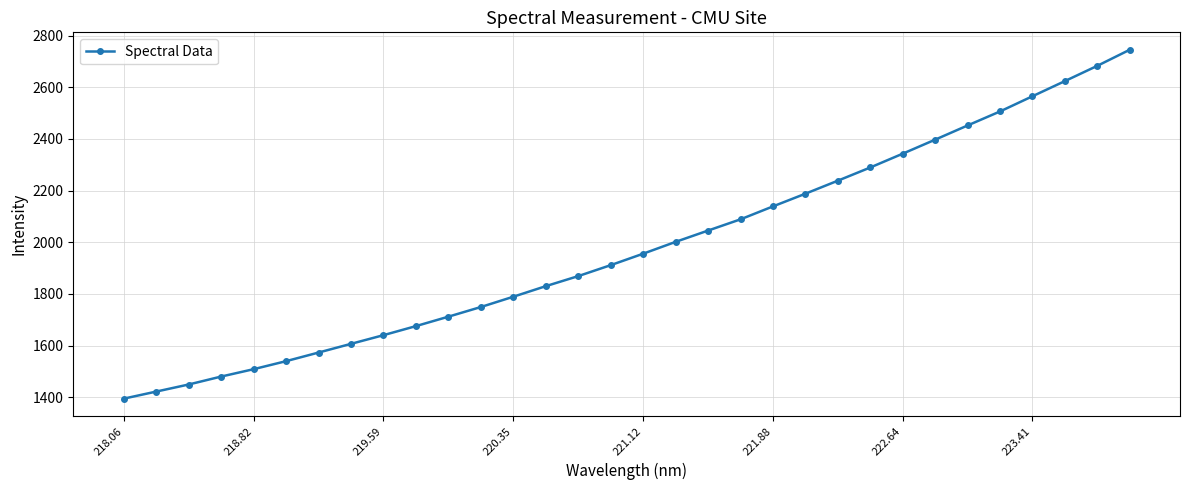

What is the difference between the maximum and minimum values?

1350.7